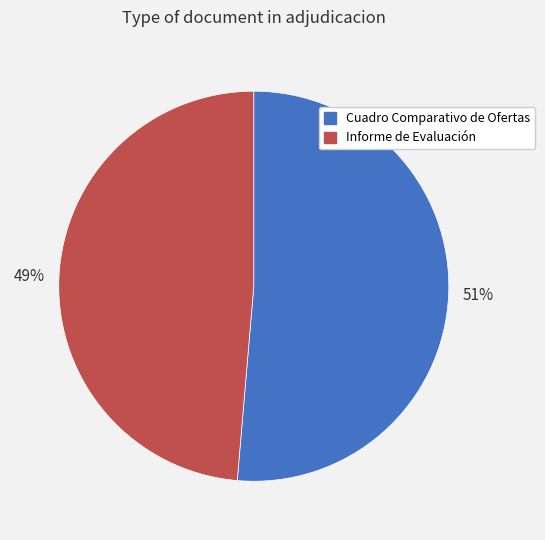

Count the number of slices in the pie.

2